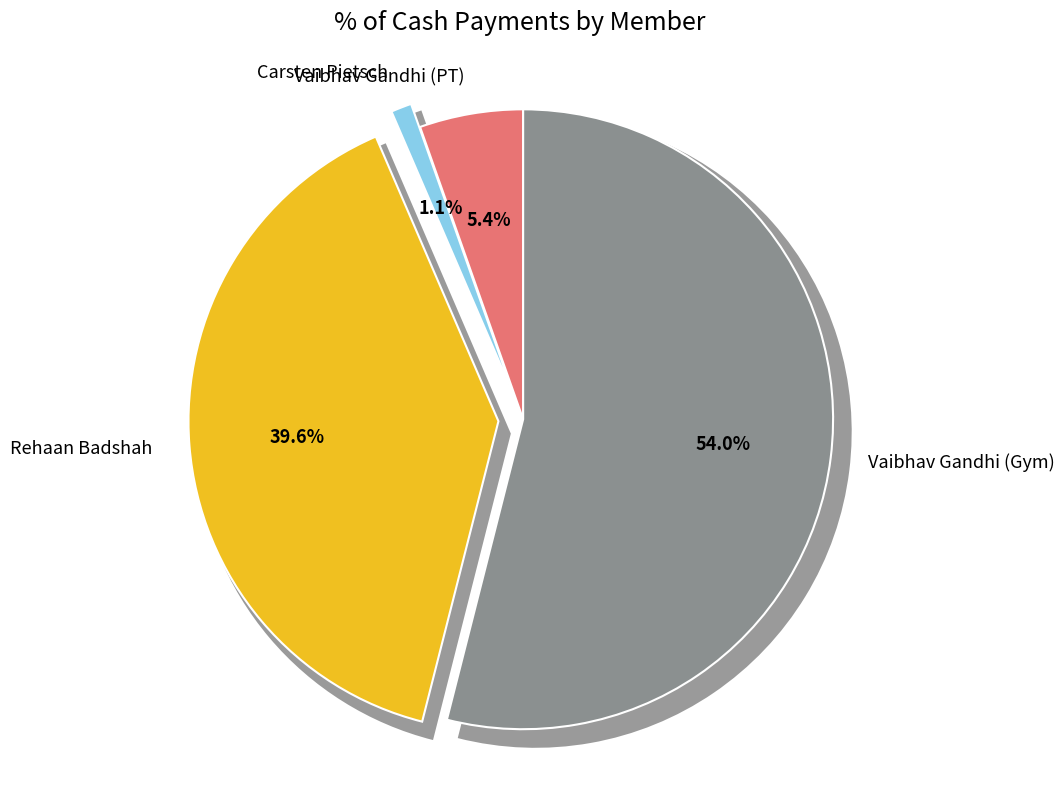

To the nearest percent, what is the difference between the Vaibhav Gandhi (Gym) and Carsten Pietsch slice percentages?

53%